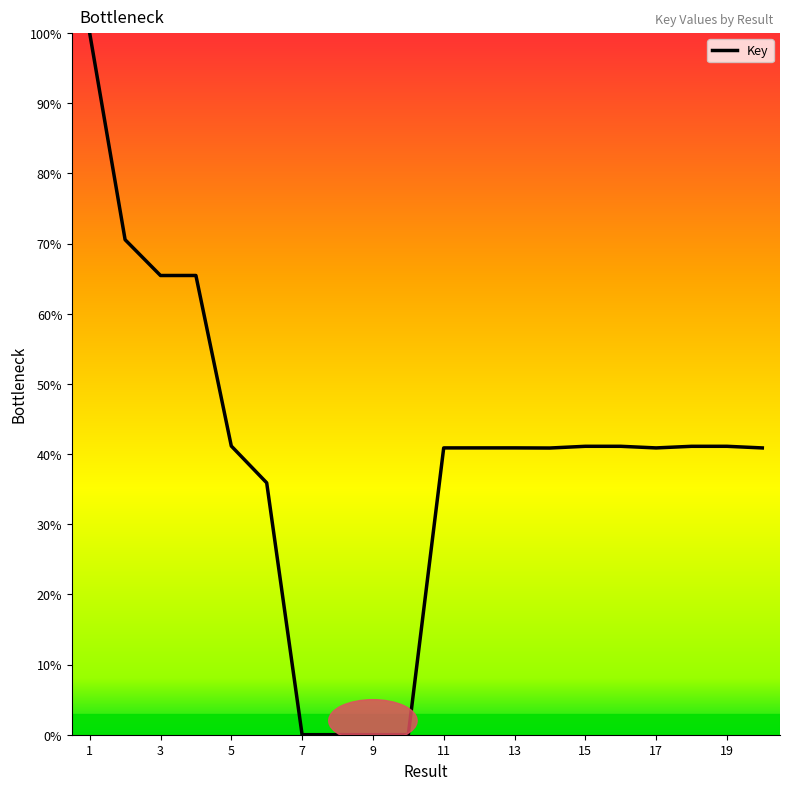

What is the difference between the maximum and minimum values?

100.0